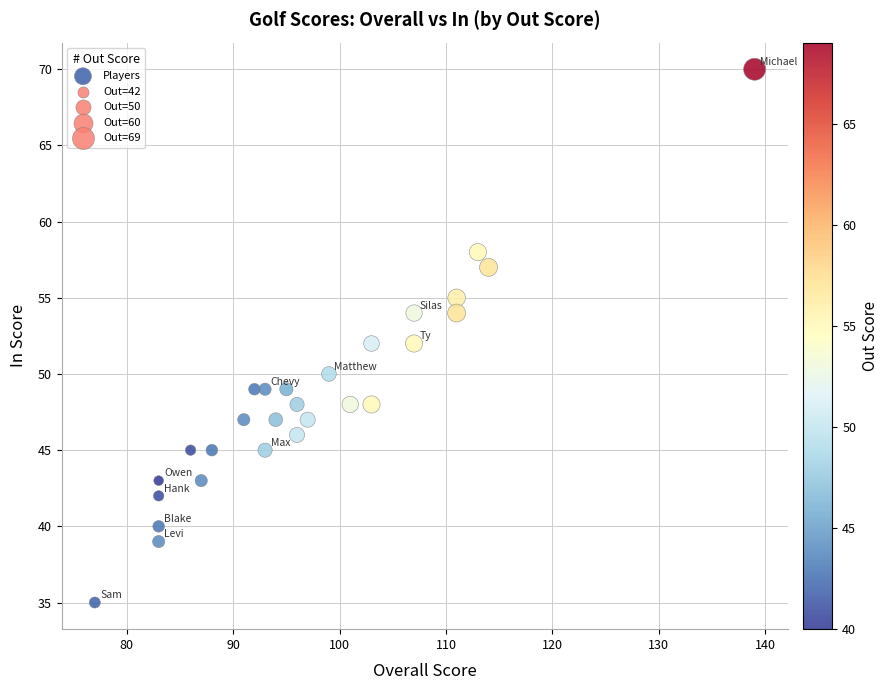

What is the range of Y values (max minus min)?

35